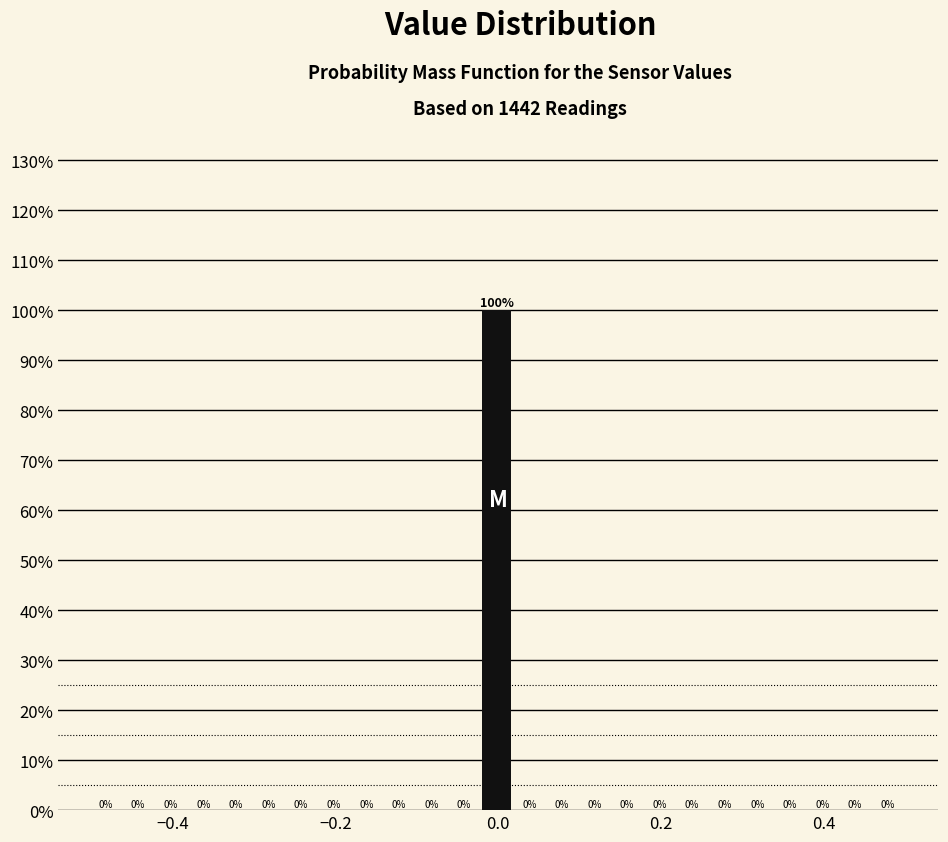

Read against the x-axis, roughly where is the centre of the tallest bar?

0.00